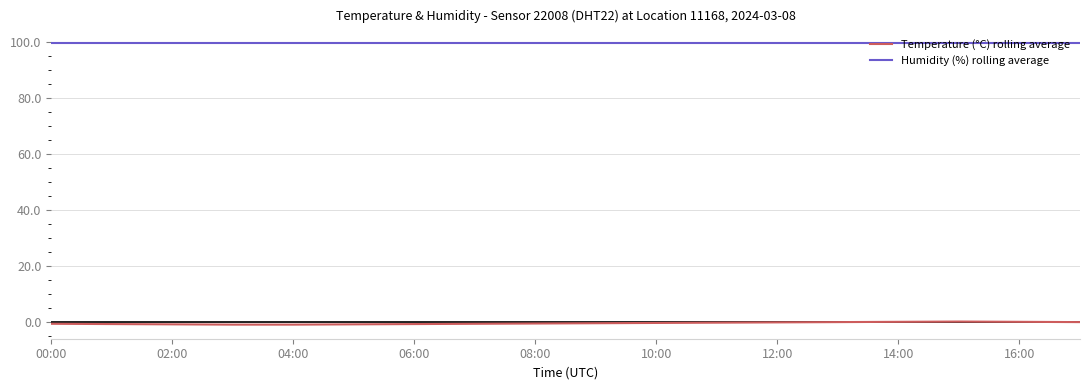

Which series has the largest range (max minus min)?

Temperature (°C) rolling average